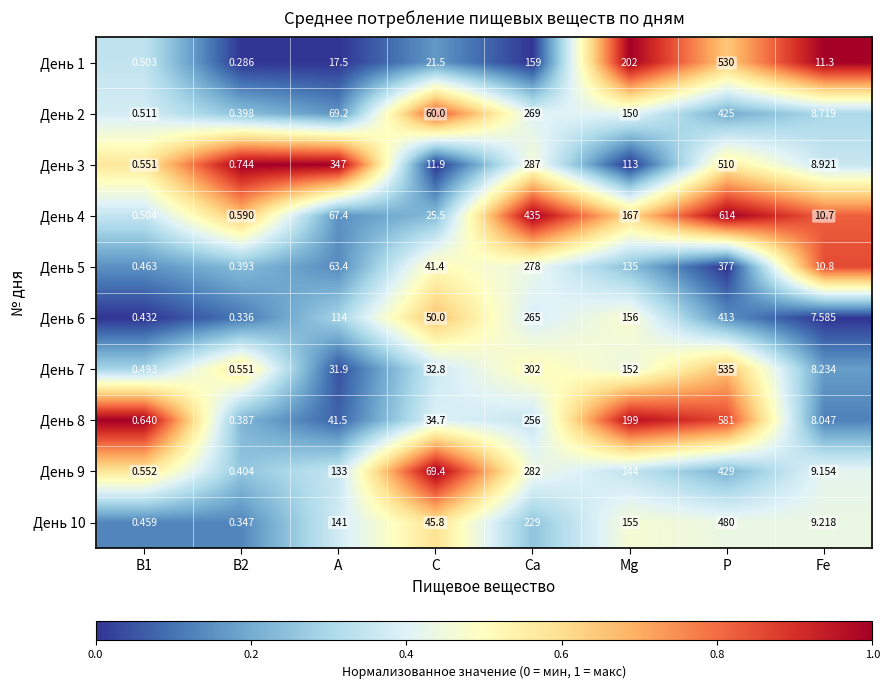

Is the value of День 7 at B2 greater than the value of День 5 at A?

No